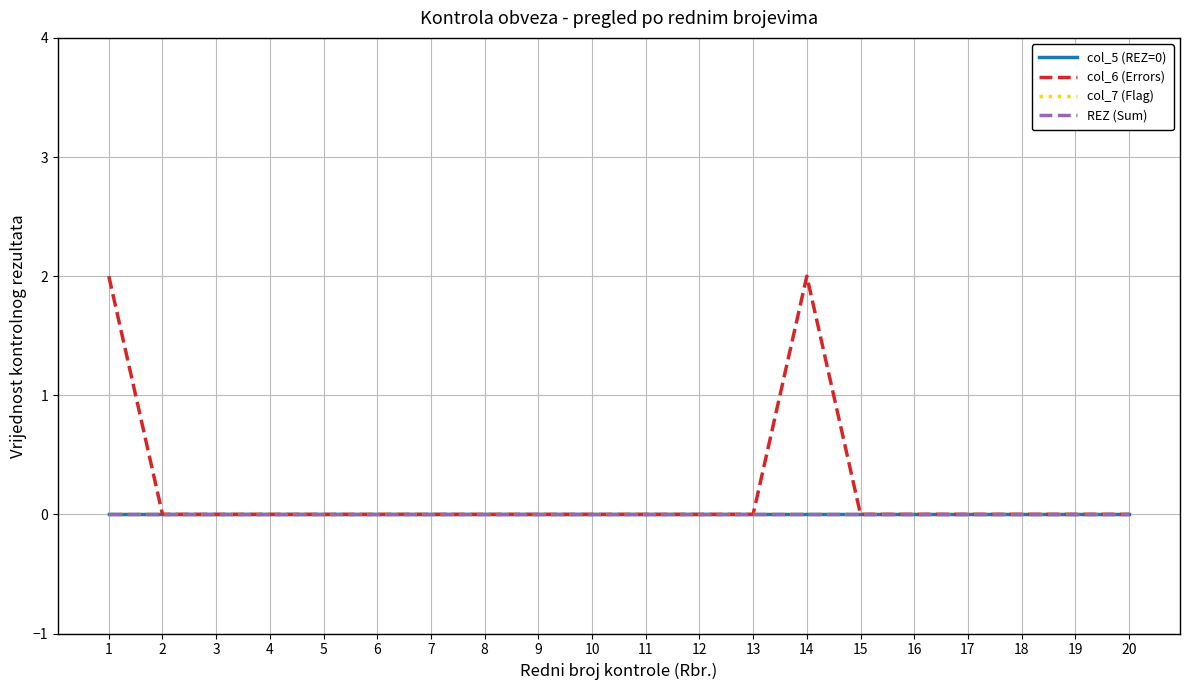

Reading left to right, transcribe all the data shown in this chart.

col_5 (REZ=0): 0	0	0	0	0	0	0	0	0	0	0	0	0	0	0	0	0	0	0	0
col_6 (Errors): 2	0	0	0	0	0	0	0	0	0	0	0	0	2	0	0	0	0	0	0
col_7 (Flag): 0	0	0	0	0	0	0	0	0	0	0	0	0	0	0	0	0	0	0	0
REZ (Sum): 0	0	0	0	0	0	0	0	0	0	0	0	0	0	0	0	0	0	0	0